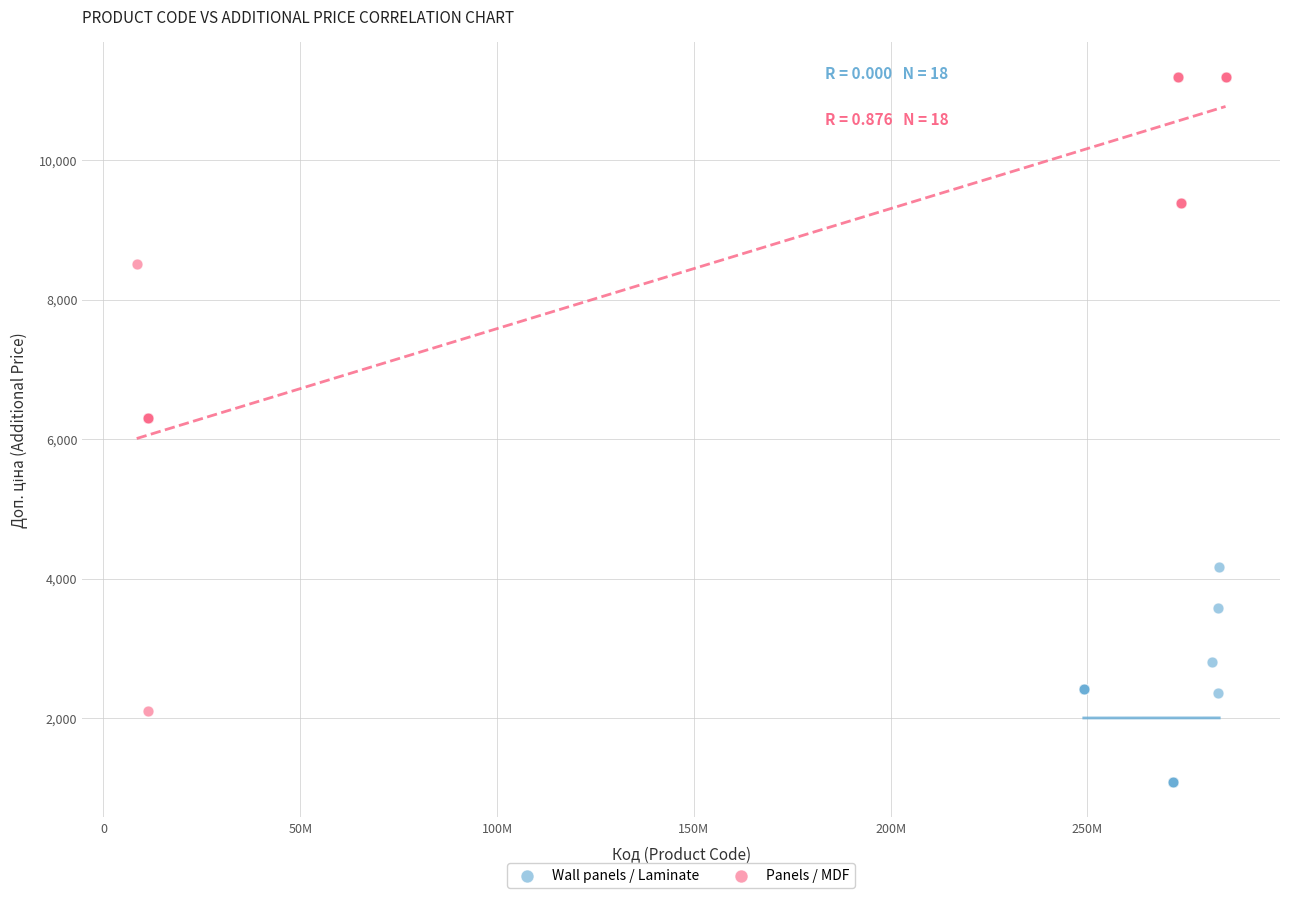

Which series contains the highest Y value?

Panels / MDF